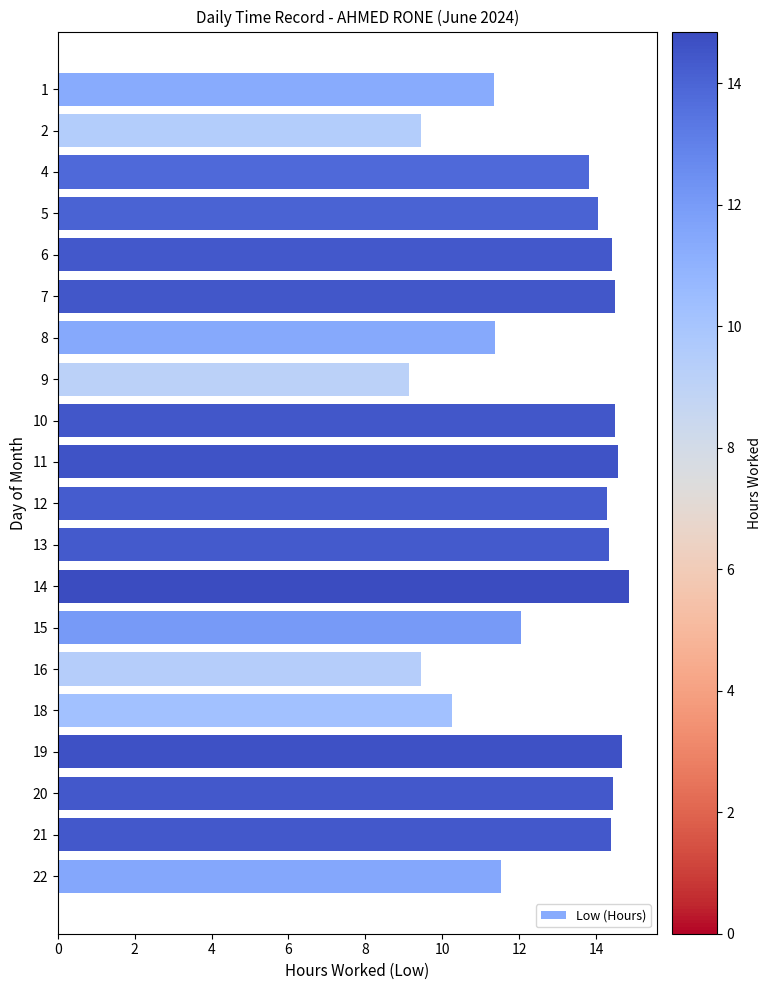

What is the smallest value displayed?

9.1